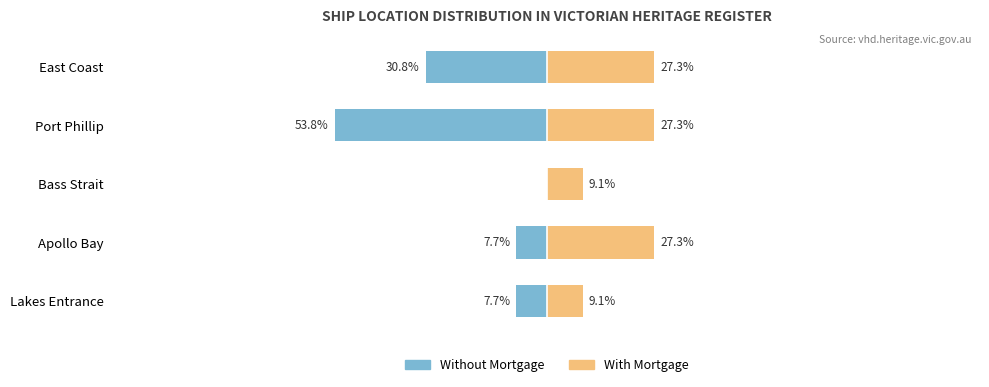

Count the number of categories in the chart.

5